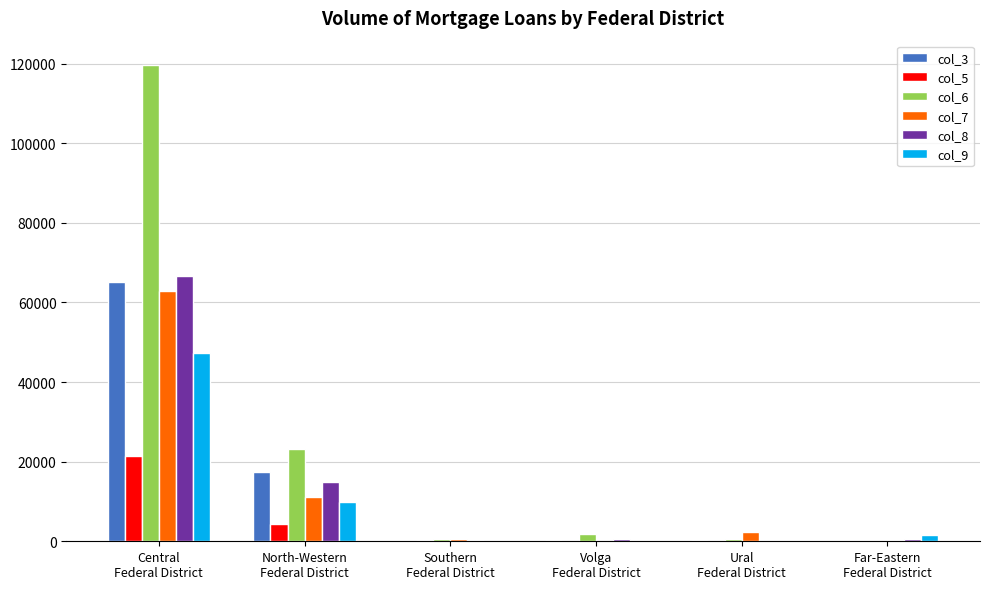

Which label corresponds to the largest value in the chart?

Central
Federal District